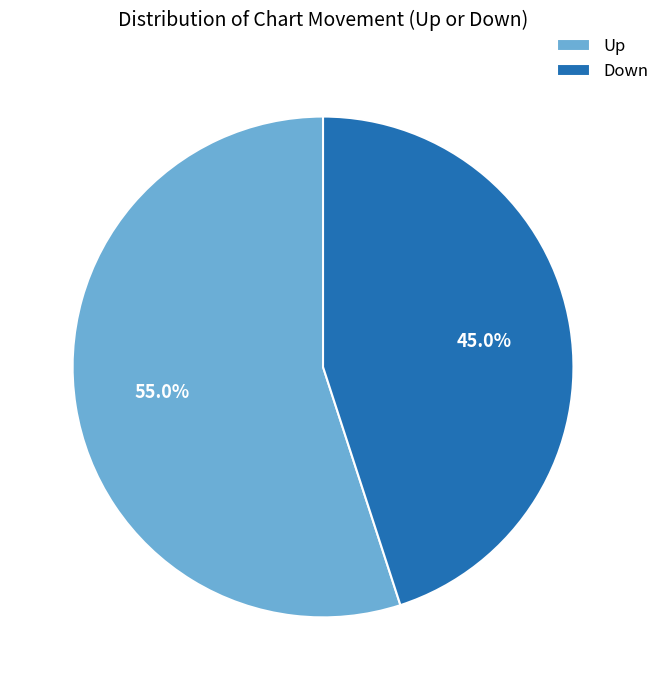

Does Down represent more than half of the total?

No